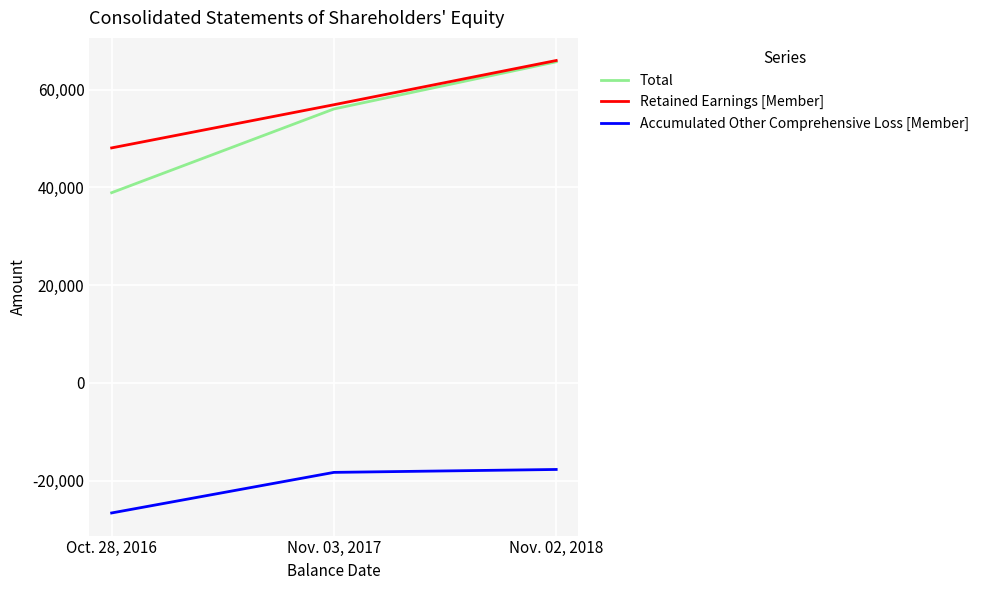

Which series has the widest spread of values?

Total